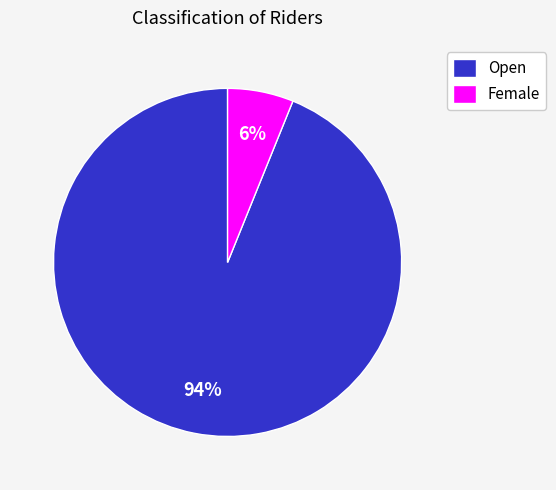

Count the number of slices in the pie.

2